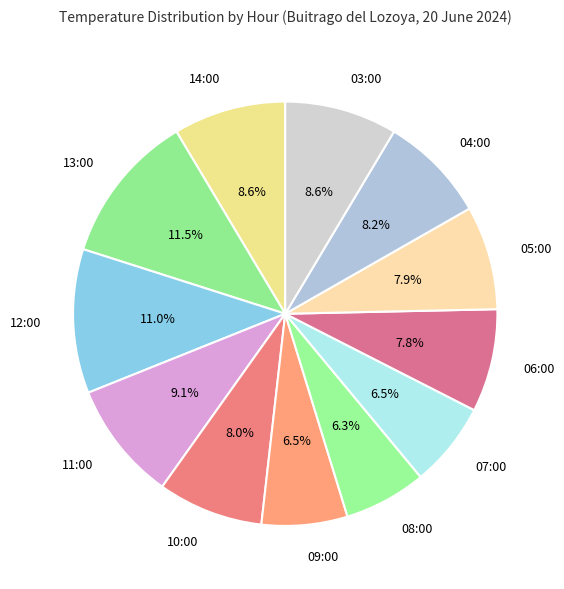

What percentage is the 03:00 slice, to the nearest percent?

9%